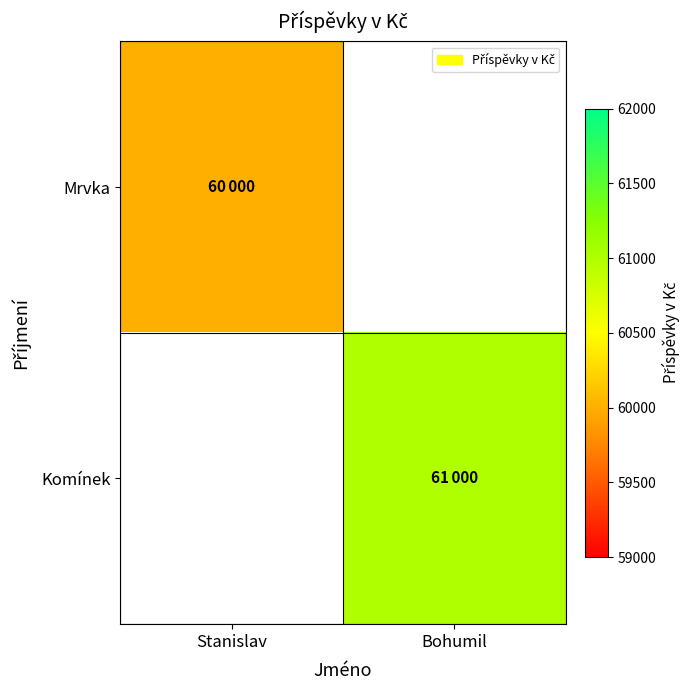

The value of Mrvka at Stanislav is 60000.0. True or false?

True